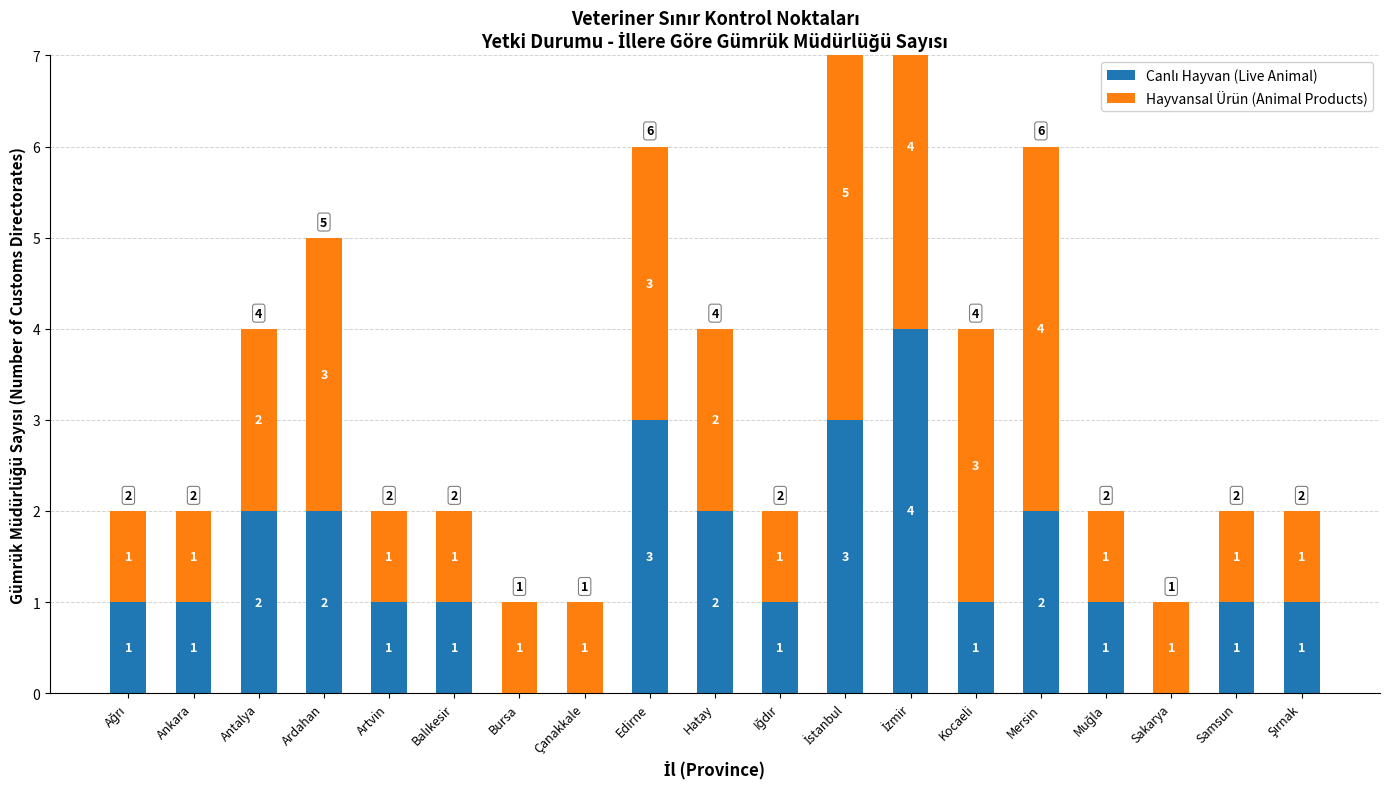

What is the maximum value shown in the chart?

5